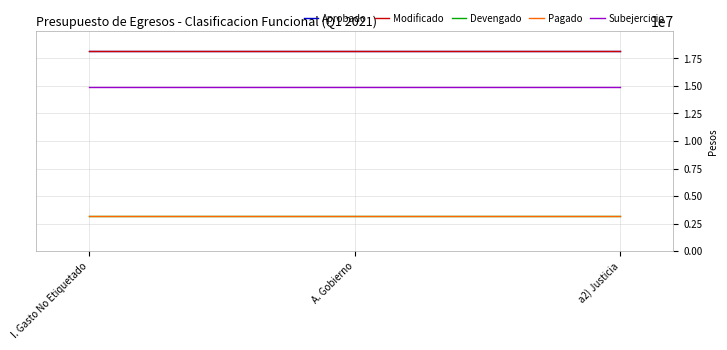

At which category is the sum across all series the highest?

I. Gasto No Etiquetado